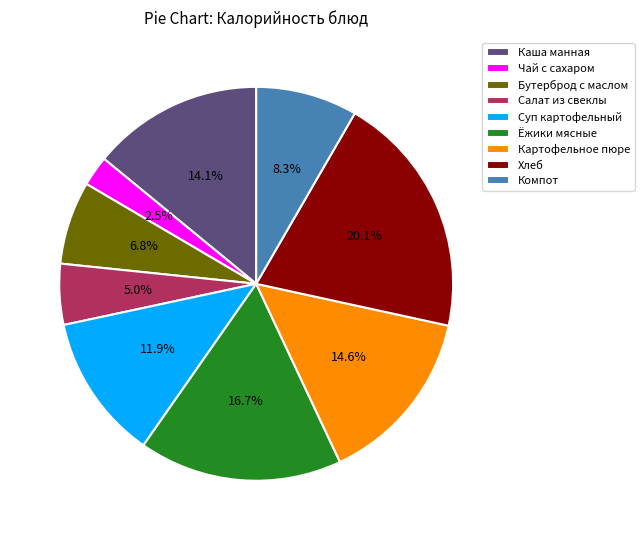

Rank the categories by value from lowest to highest.

Чай с сахаром, Салат из свеклы, Бутерброд с маслом, Компот, Суп картофельный, Каша манная, Картофельное пюре, Ёжики мясные, Хлеб